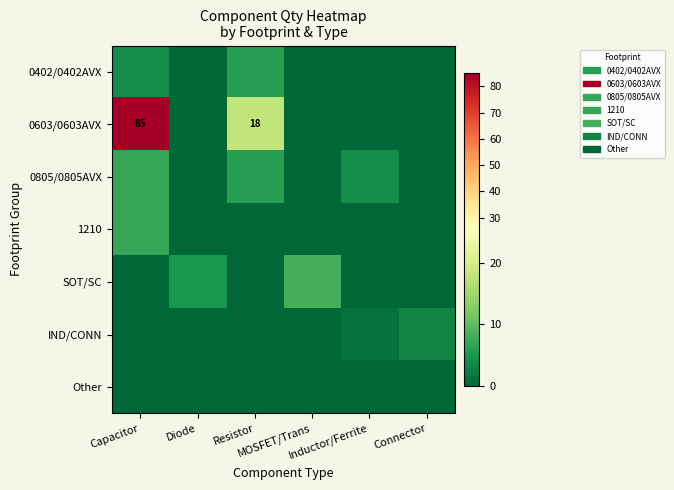

What is the total value across all series at Capacitor?

103